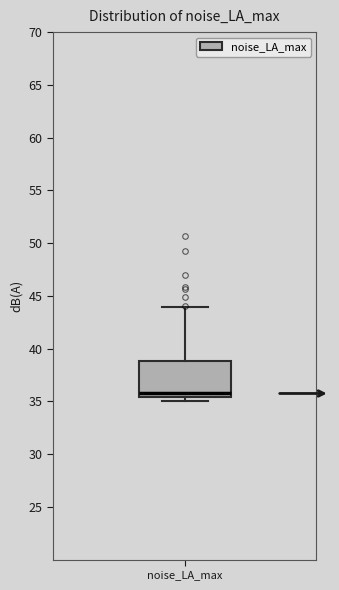

Read this box plot against the y-axis: the position of the median line, the range covered by the box, and the ends of both whiskers. The values are not printed on the chart, so give them approximately, as read against the axis.

median 35.5 (just above the box's lower edge), box 35.5 to 39.0, whiskers 35.0 to 44.0